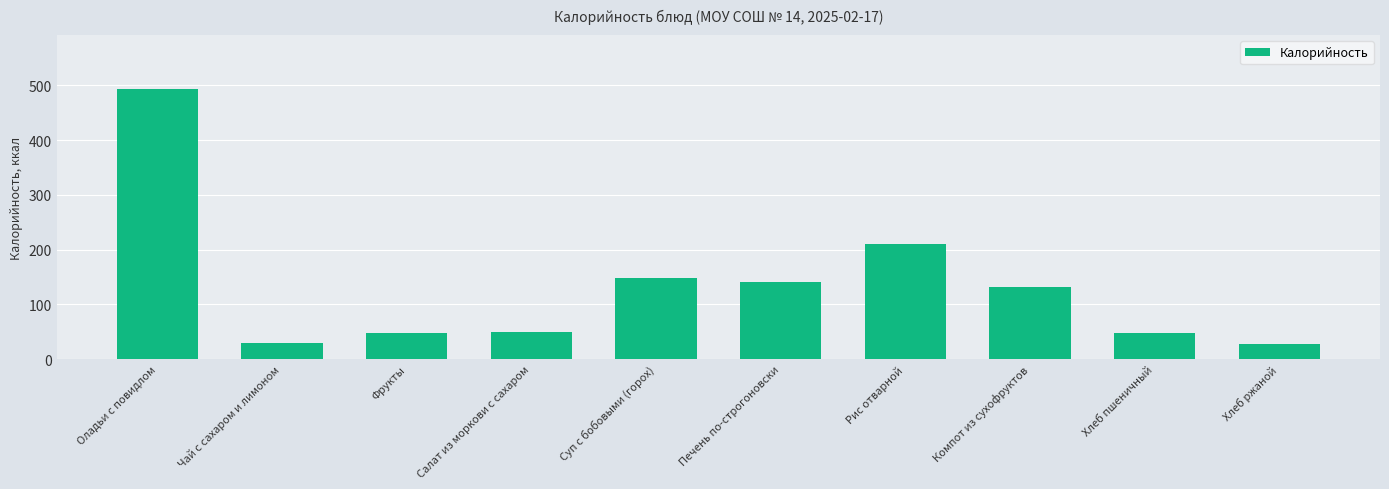

What is the approximate value at Чай с сахаром и лимоном?

29.5